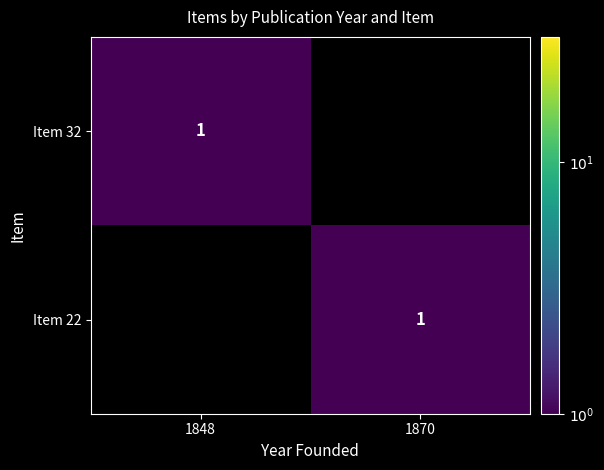

Is it true that Item 32 equals 2 at 1848?

False